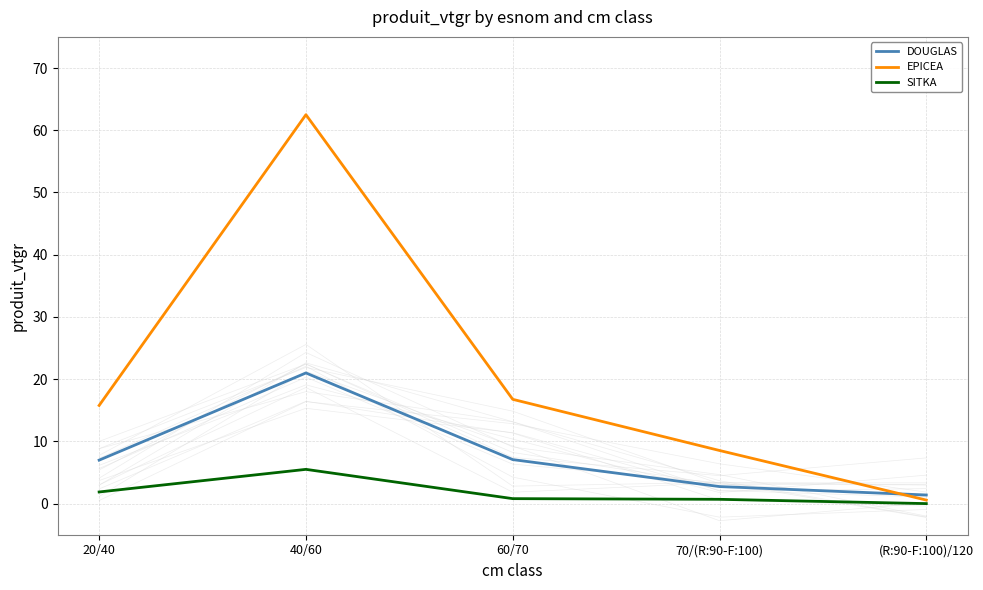

Rank the series at 70/(R:90-F:100) from highest to lowest value.

EPICEA, DOUGLAS, SITKA